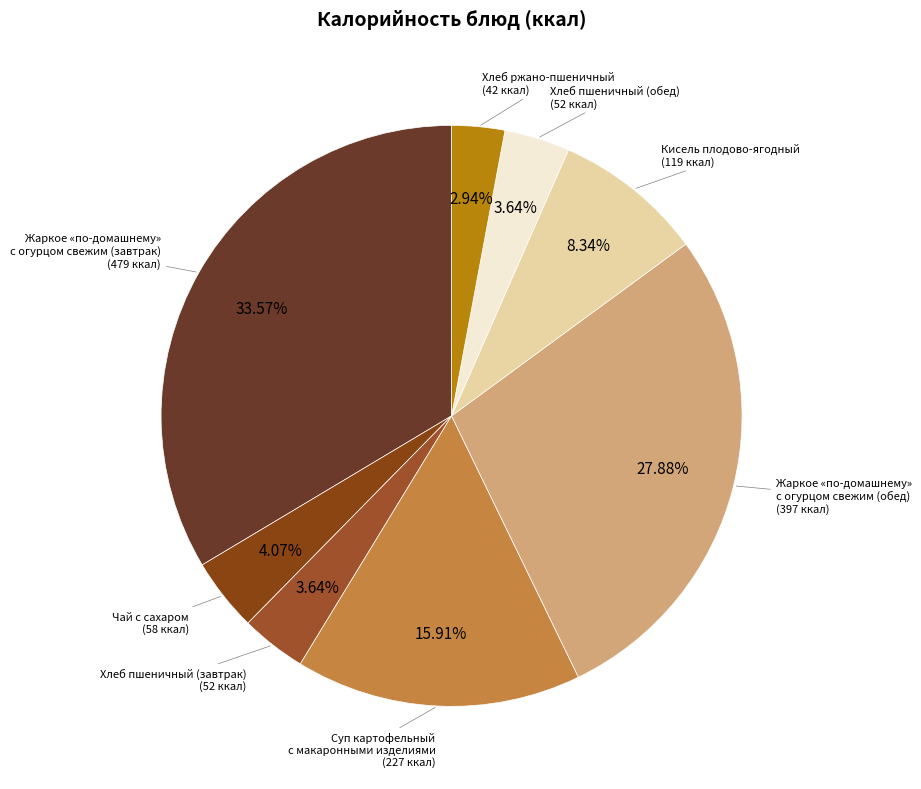

Combined, do Кисель плодово-ягодный and Хлеб пшеничный (завтрак) account for over 50%?

No